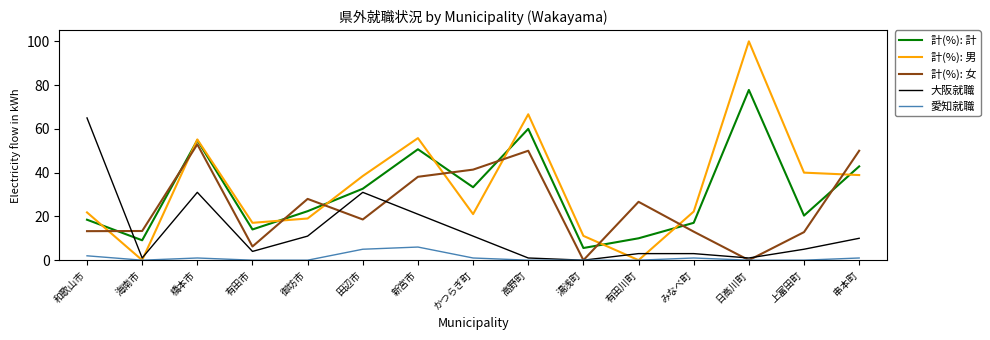

True or false: 計(%): 女 has a value of 4.7 at 上富田町.

False